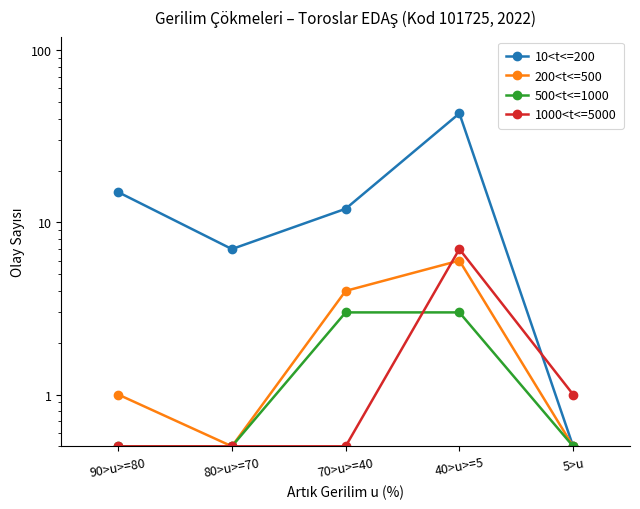

True or false: 10<t<=200 has a value of 43.0 at 40>u>=5.

True